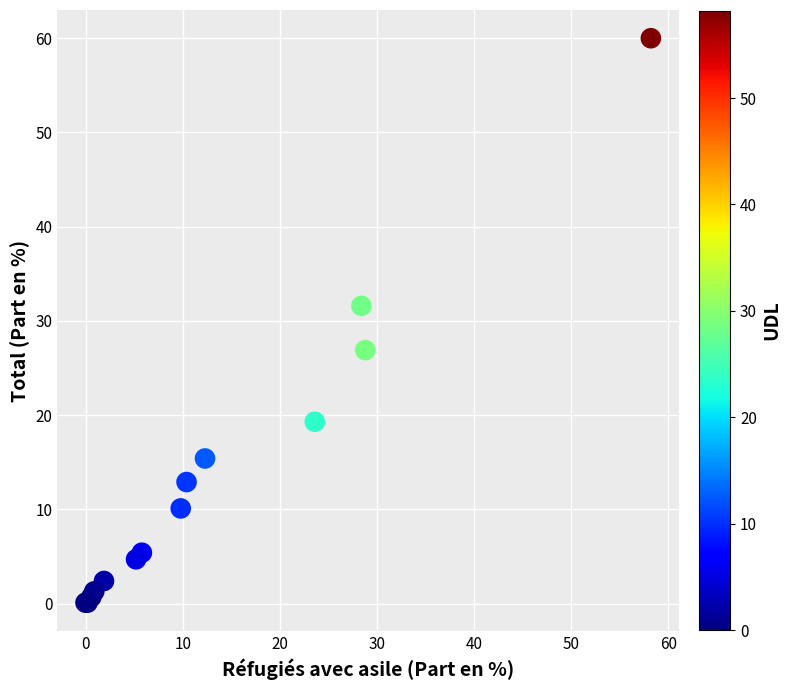

What Y value in the scatter plot is closest to 30?

31.6